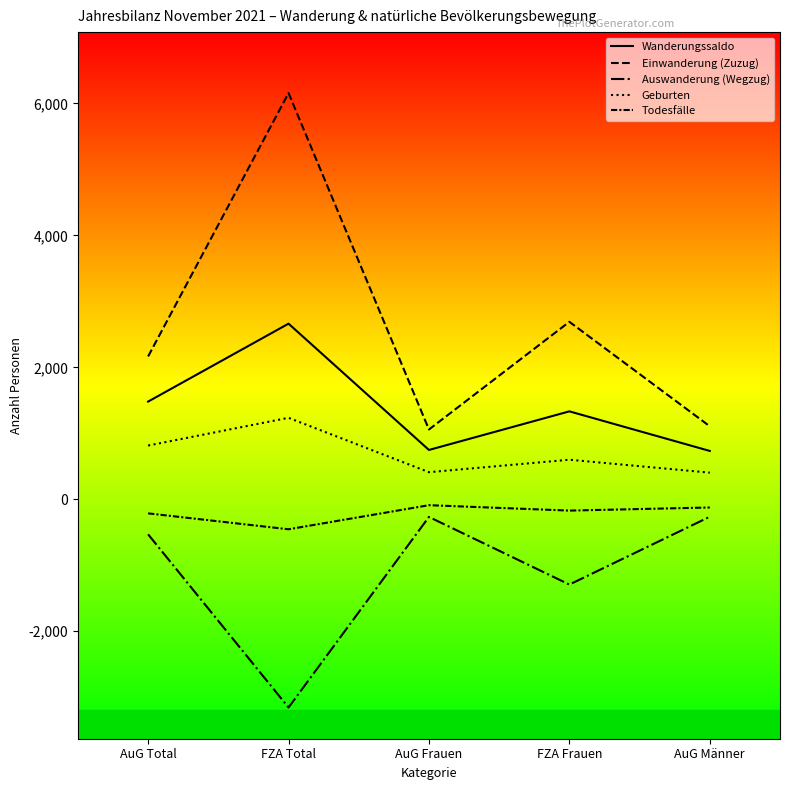

Where is Einwanderung (Zuzug) nearest to the value 3607?

FZA Frauen